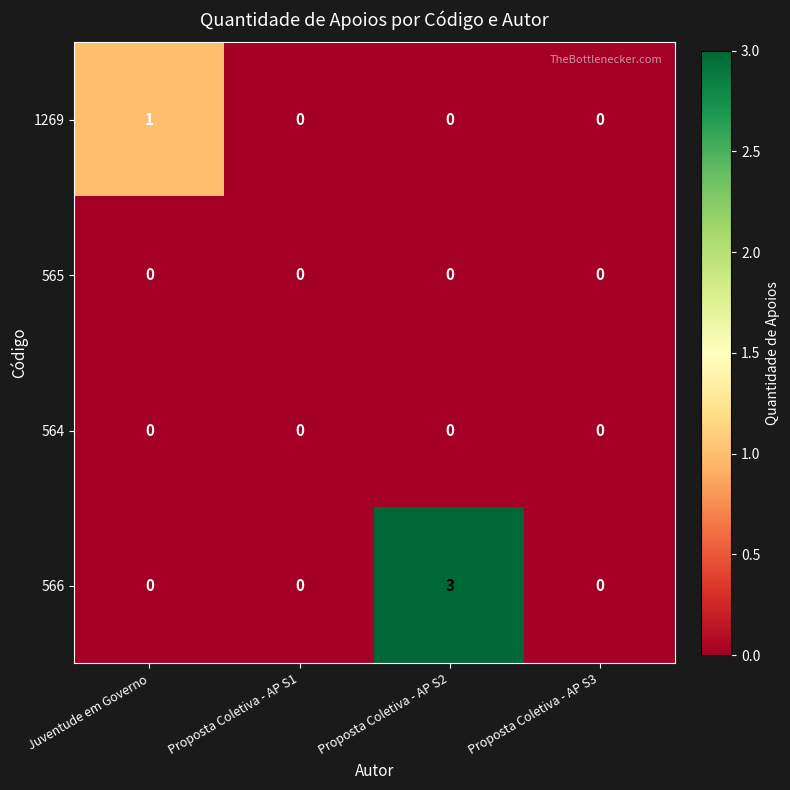

Reading left to right, list all the values displayed in this chart.

1269: 1	0	0	0
565: 0	0	0	0
564: 0	0	0	0
566: 0	0	3	0